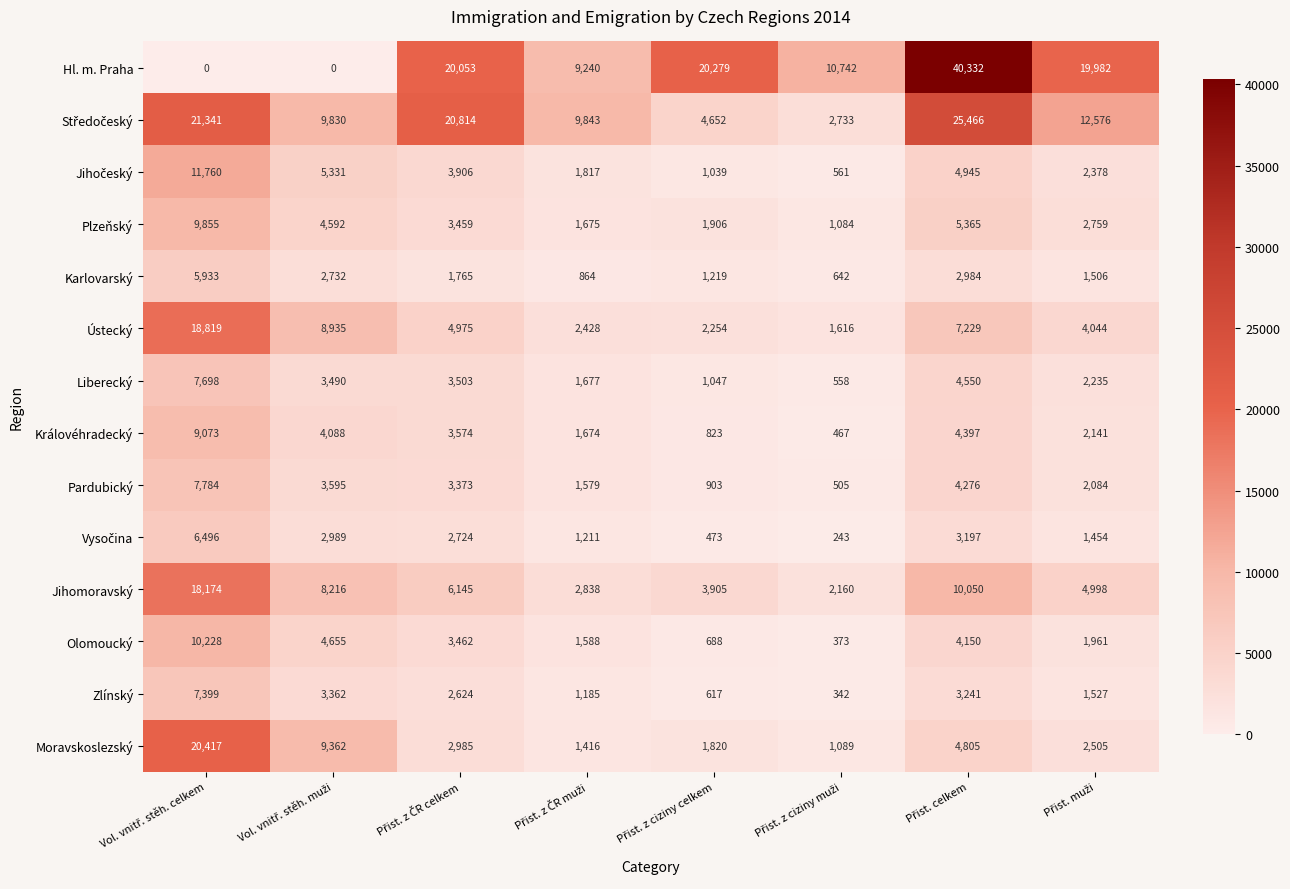

Which series has the largest range (max minus min)?

Hl. m. Praha